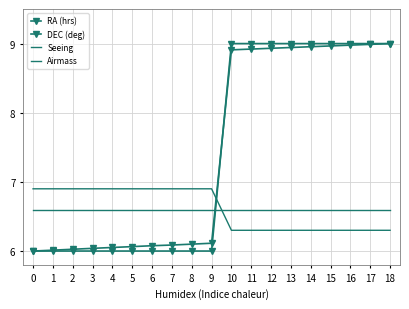

Reading right to left, extract all data points from this chart.

RA (hrs): 18=9.0	17=9.0	16=9.0	15=9.0	14=9.0	13=8.9	12=8.9	11=8.9	10=8.9	9=6.1	8=6.1	7=6.1	6=6.1	5=6.1	4=6.1	3=6.0	2=6.0	1=6.0	0=6.0
DEC (deg): 18=9.0	17=9.0	16=9.0	15=9.0	14=9.0	13=9.0	12=9.0	11=9.0	10=9.0	9=6.0	8=6.0	7=6.0	6=6.0	5=6.0	4=6.0	3=6.0	2=6.0	1=6.0	0=6.0
Seeing: 18=6.3	17=6.3	16=6.3	15=6.3	14=6.3	13=6.3	12=6.3	11=6.3	10=6.3	9=6.9	8=6.9	7=6.9	6=6.9	5=6.9	4=6.9	3=6.9	2=6.9	1=6.9	0=6.9
Airmass: 18=6.6	17=6.6	16=6.6	15=6.6	14=6.6	13=6.6	12=6.6	11=6.6	10=6.6	9=6.6	8=6.6	7=6.6	6=6.6	5=6.6	4=6.6	3=6.6	2=6.6	1=6.6	0=6.6